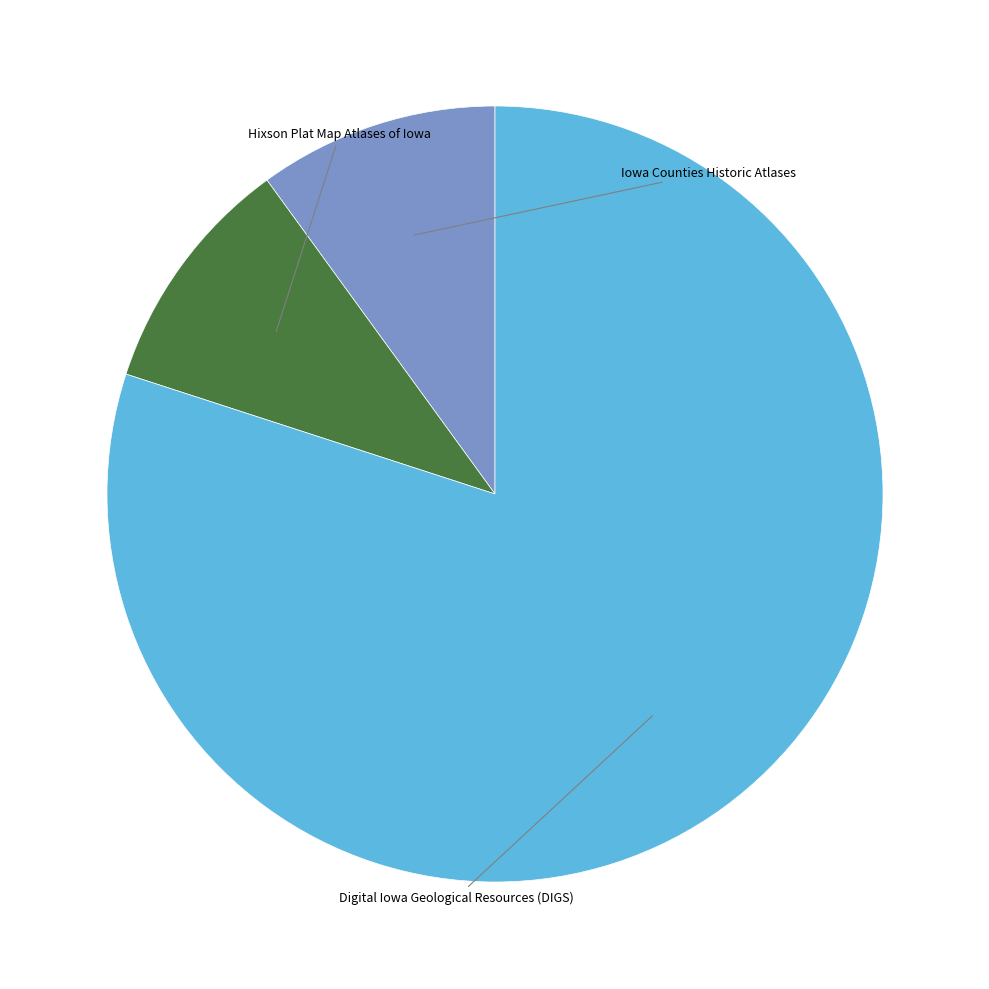

Which slice is the smallest?

Iowa Counties Historic Atlases